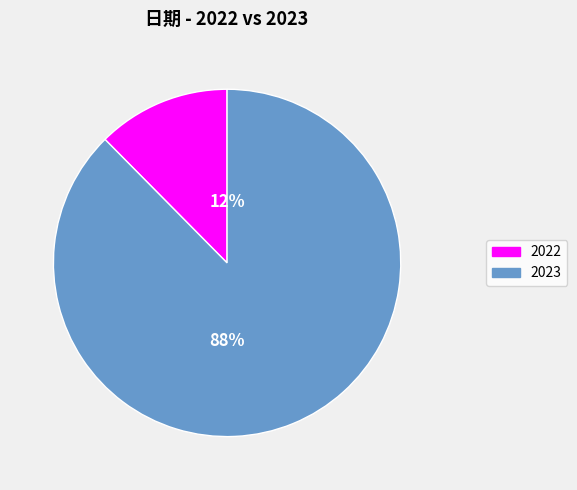

Do 2022 and 2023 together represent more than half of the pie?

Yes